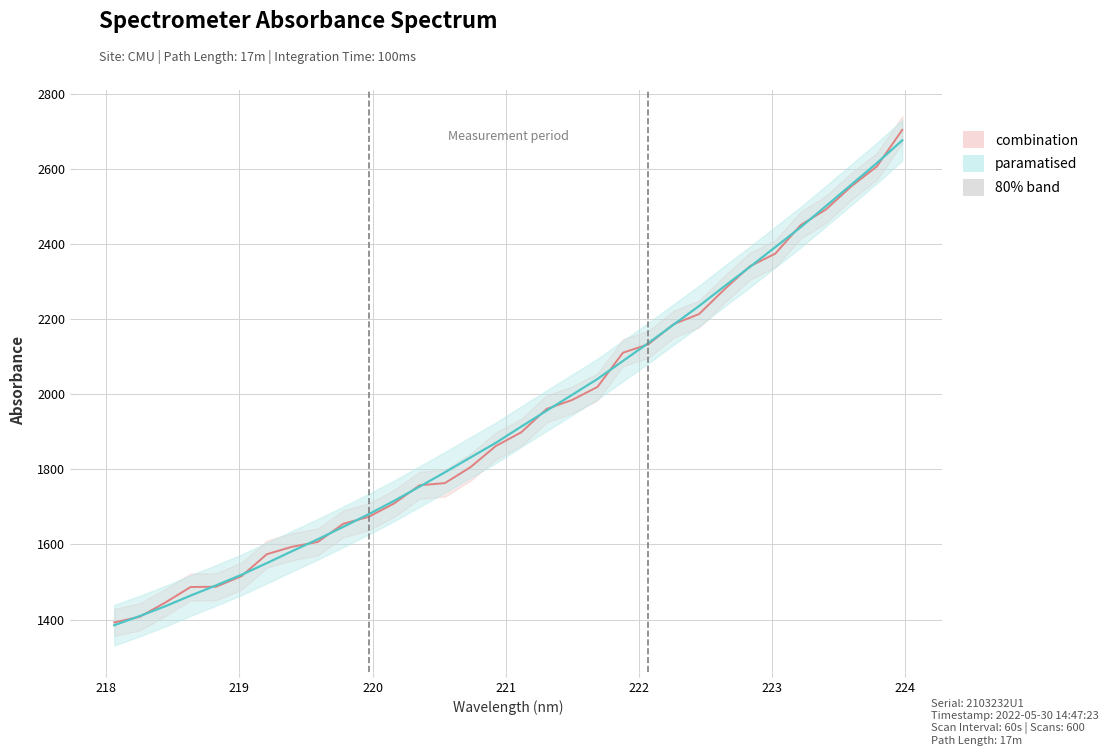

True or false: there are more than 0 points higher than both neighbors.

False